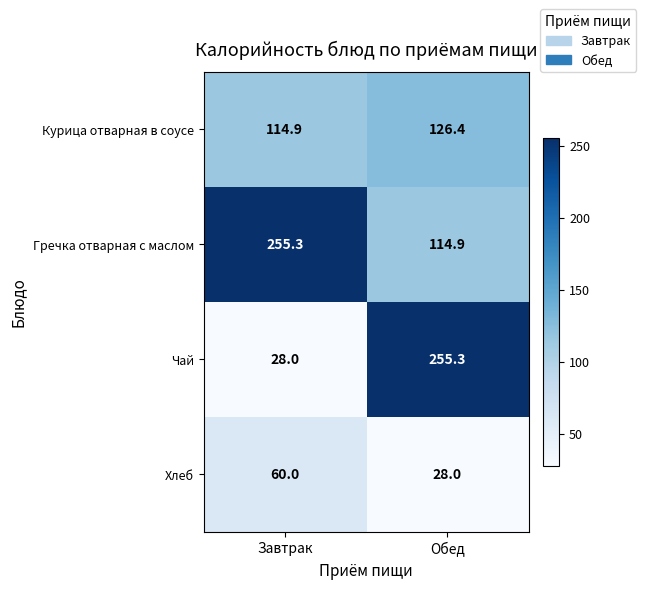

The value of Курица отварная в соусе at Обед is 168.0. True or false?

False